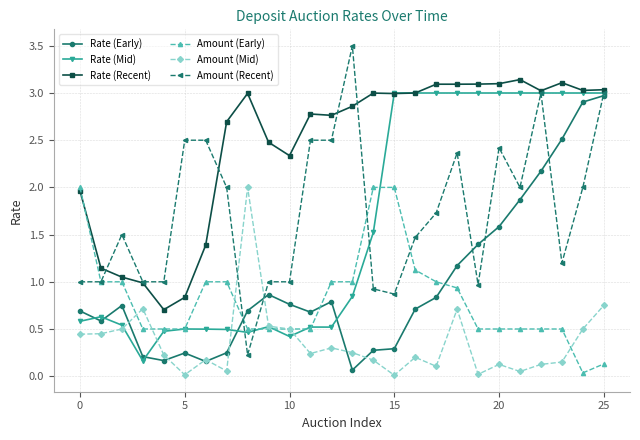

What is the difference between the maximum and second lowest values in the Amount (Early) series?

1.9